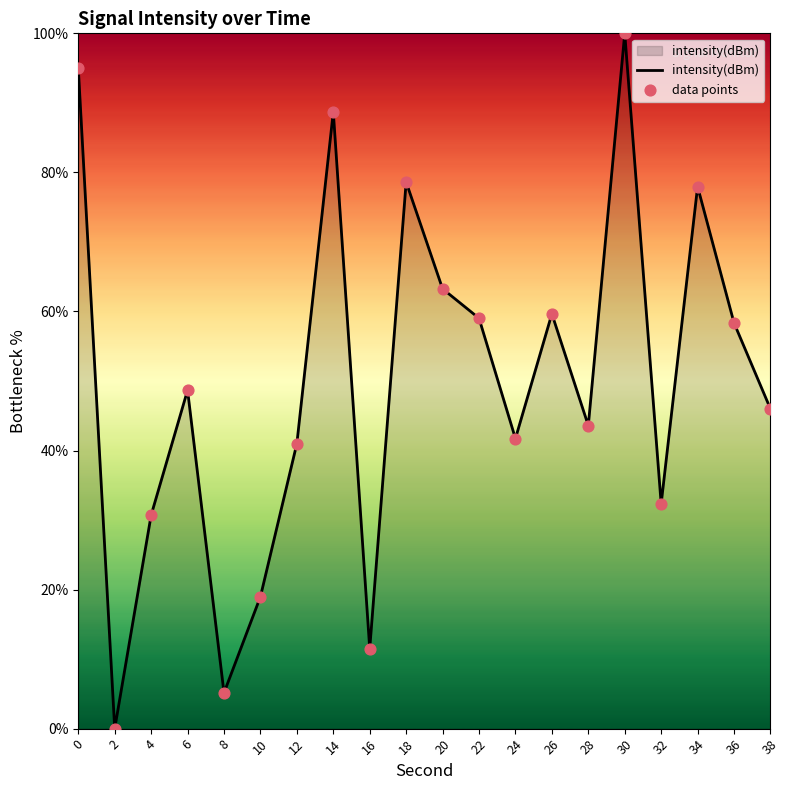

Approximately how many times larger is the value at 30 compared to 32?

3.1